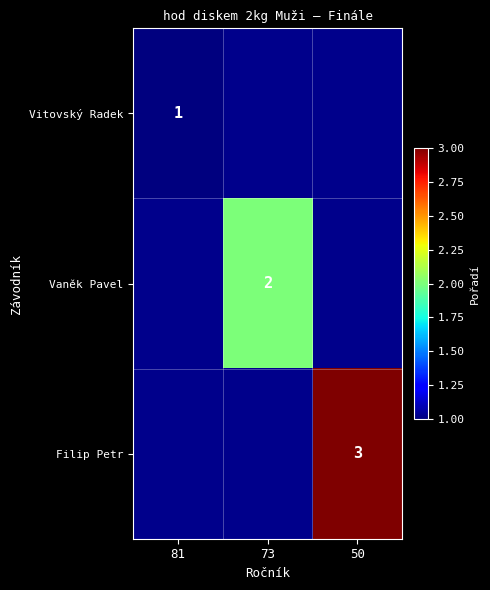

The Filip Petr series shows 5 at 50. True or false?

False